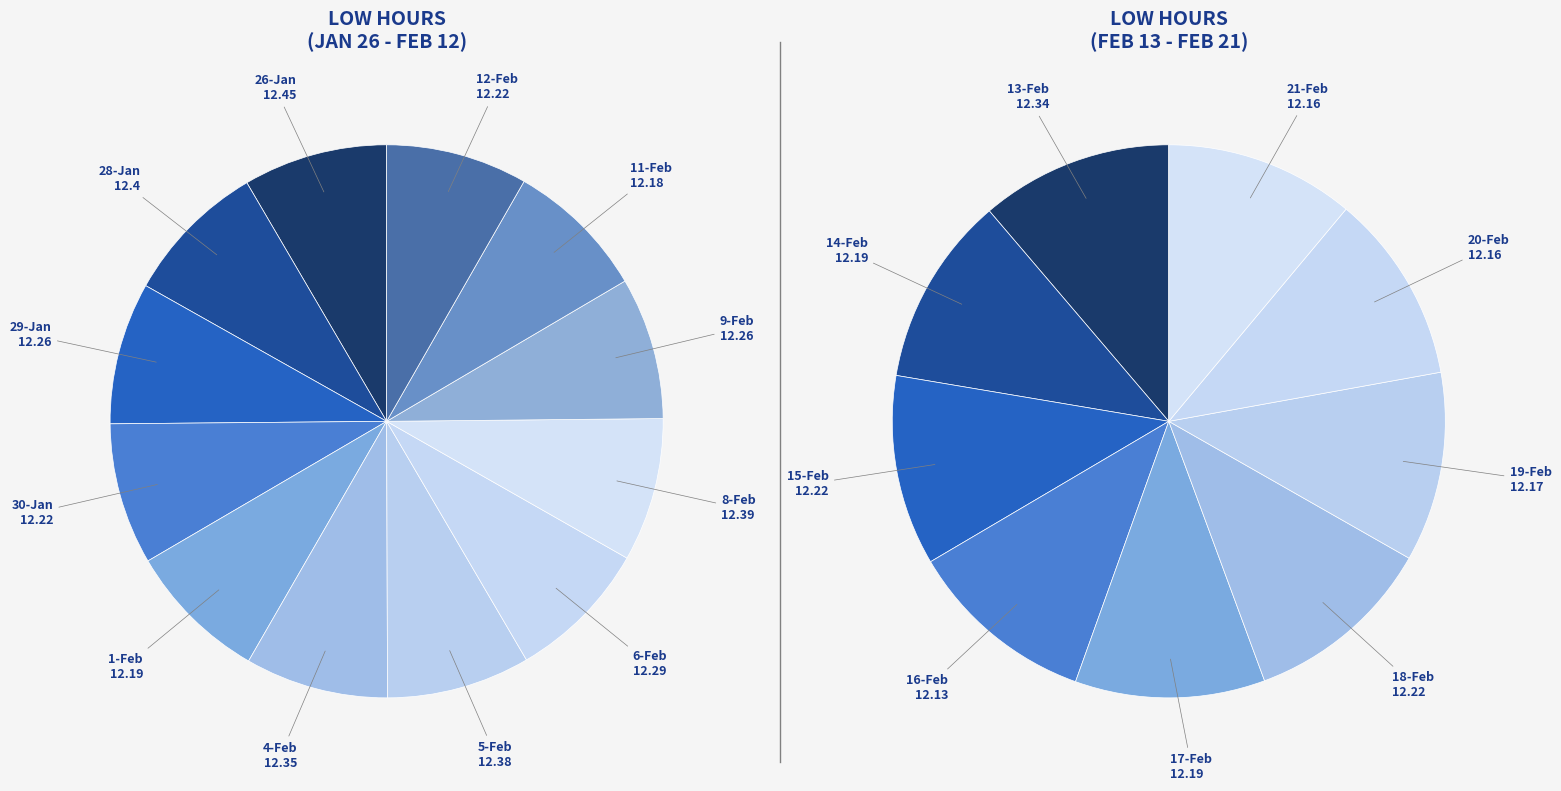

How many slices are in this pie chart?

21